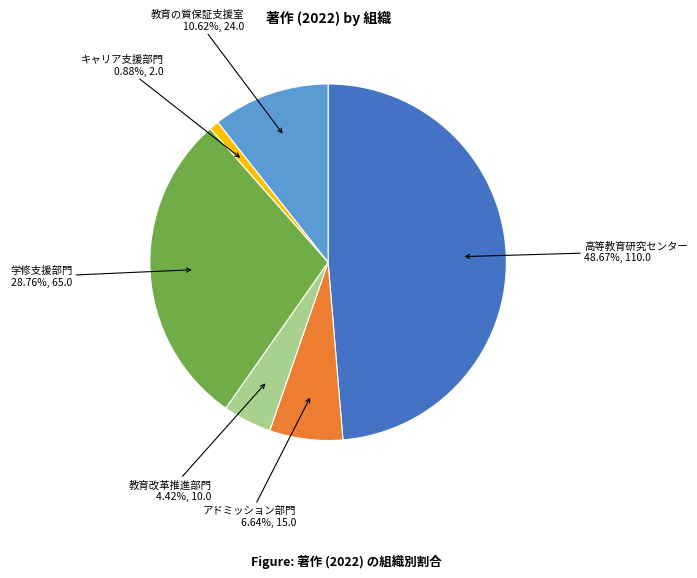

How many segments does this pie chart have?

6